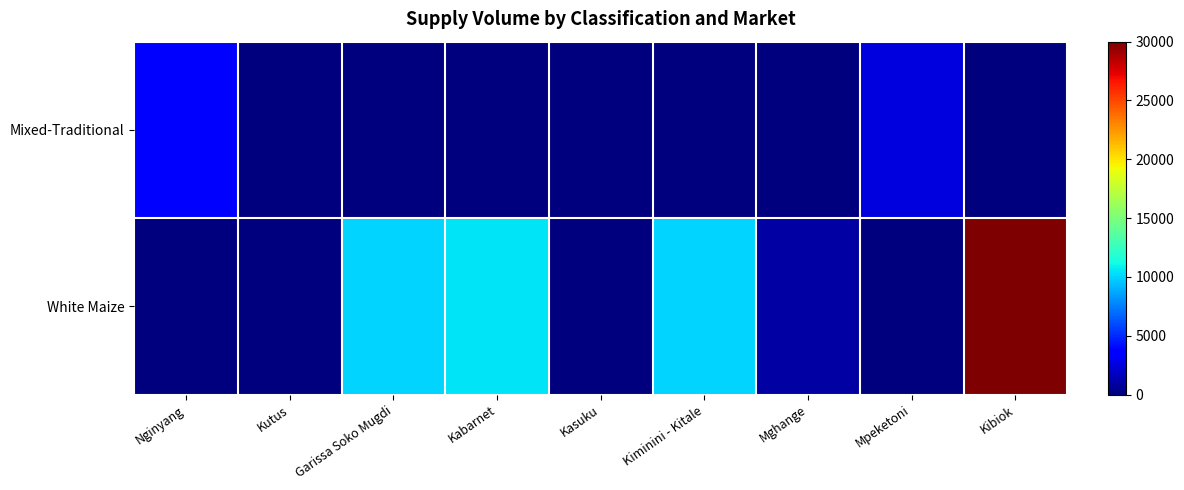

Reading left to right, what are all the values shown in this chart?

Mixed-Traditional: Nginyang=3600	Kutus=0	Garissa Soko Mugdi=0	Kabarnet=0	Kasuku=0	Kiminini - Kitale=0	Mghange=0	Mpeketoni=2500	Kibiok=0
White Maize: Nginyang=0	Kutus=0	Garissa Soko Mugdi=10000	Kabarnet=10530	Kasuku=90	Kiminini - Kitale=10000	Mghange=1000	Mpeketoni=0	Kibiok=30000